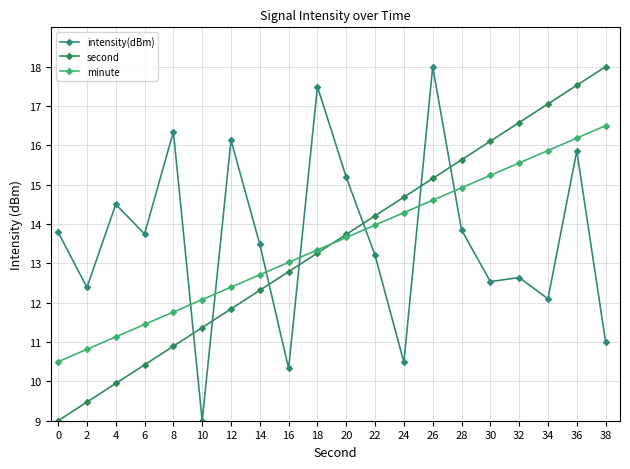

At which category does the chart reach its peak across all series?

26